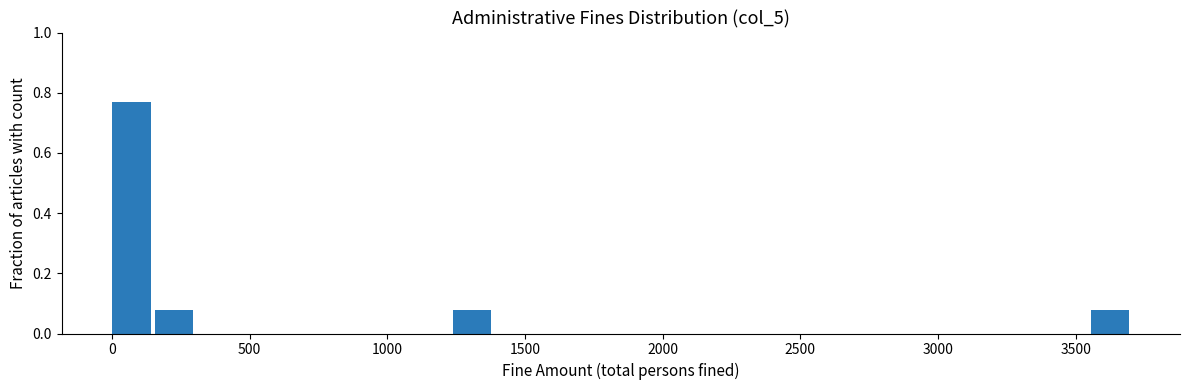

Read against the x-axis, roughly where is the centre of the tallest bar?

50